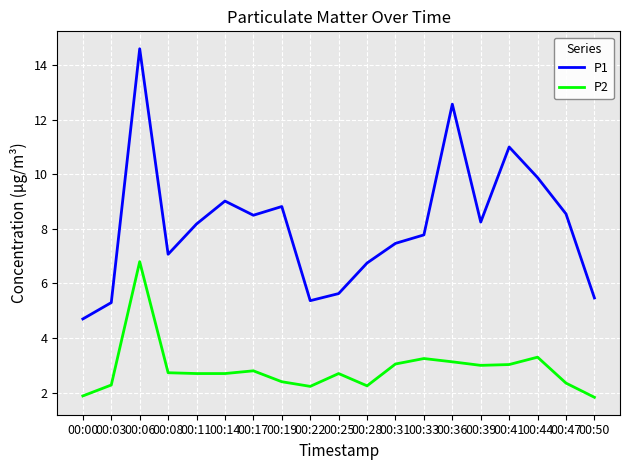

At which category is the sum across all series the highest?

00:06